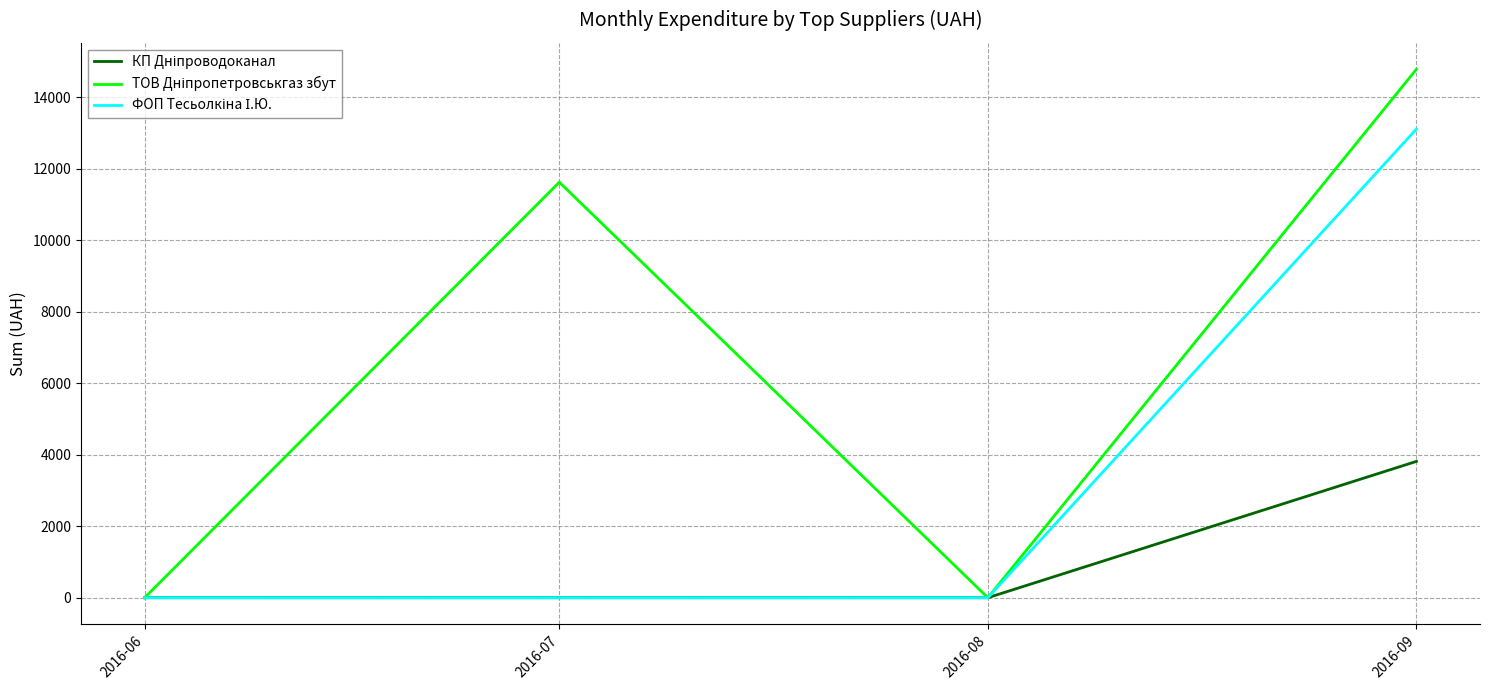

Which category has the highest value across all series?

2016-09